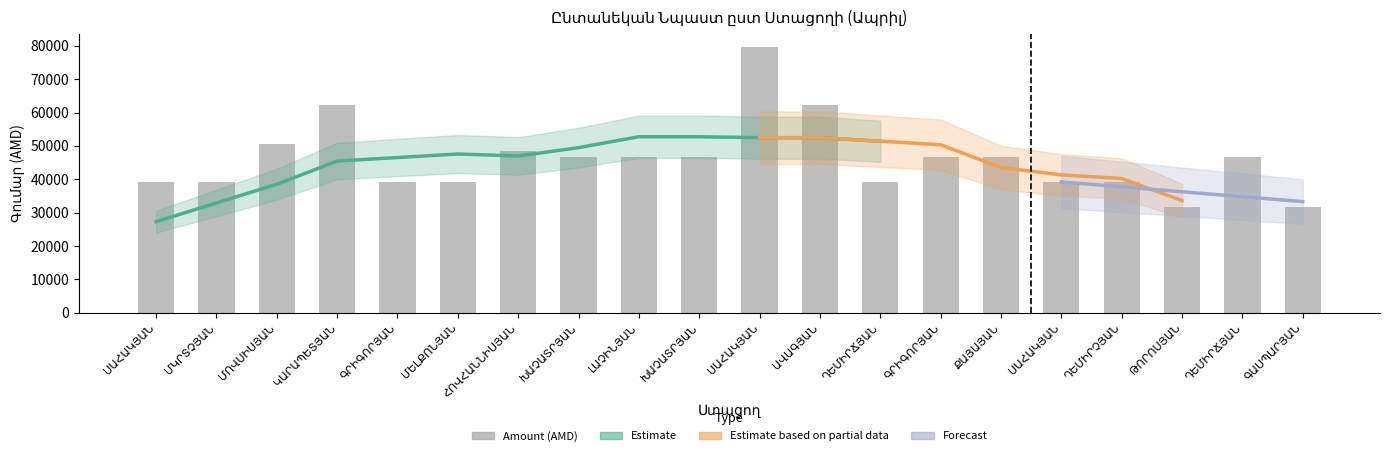

At which category does the chart reach its minimum across all series?

ԹՈՐՈՍՅԱՆ